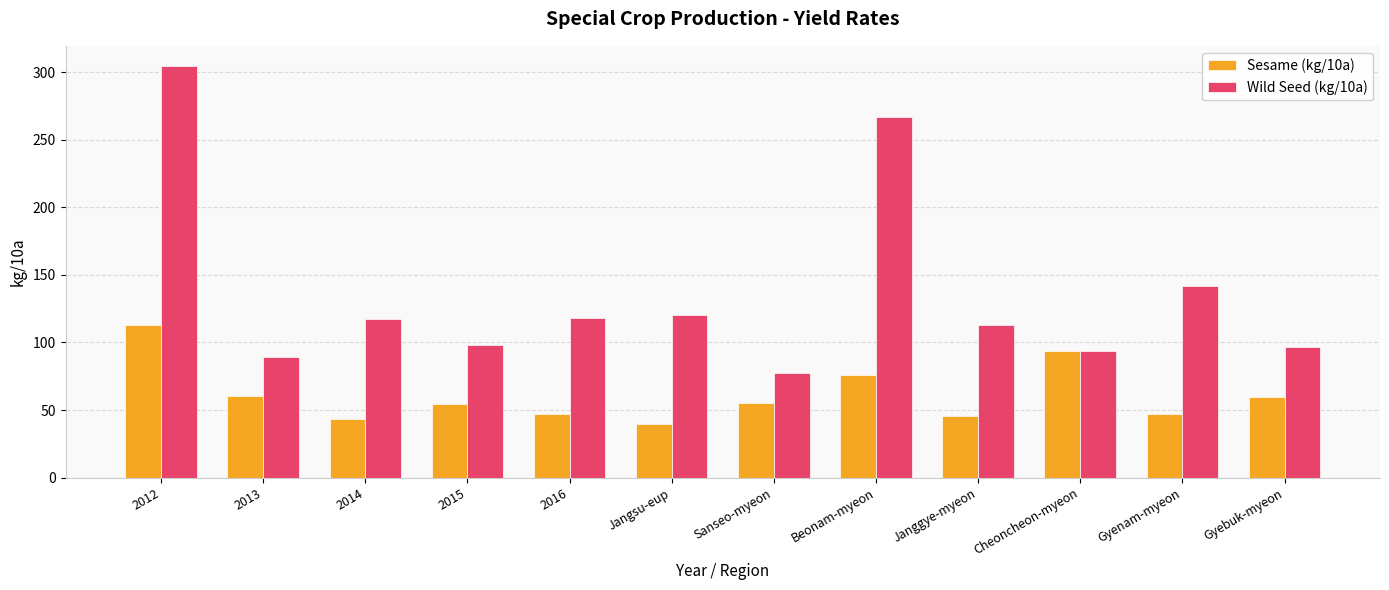

At which label is Wild Seed (kg/10a) closest to 190?

Gyenam-myeon